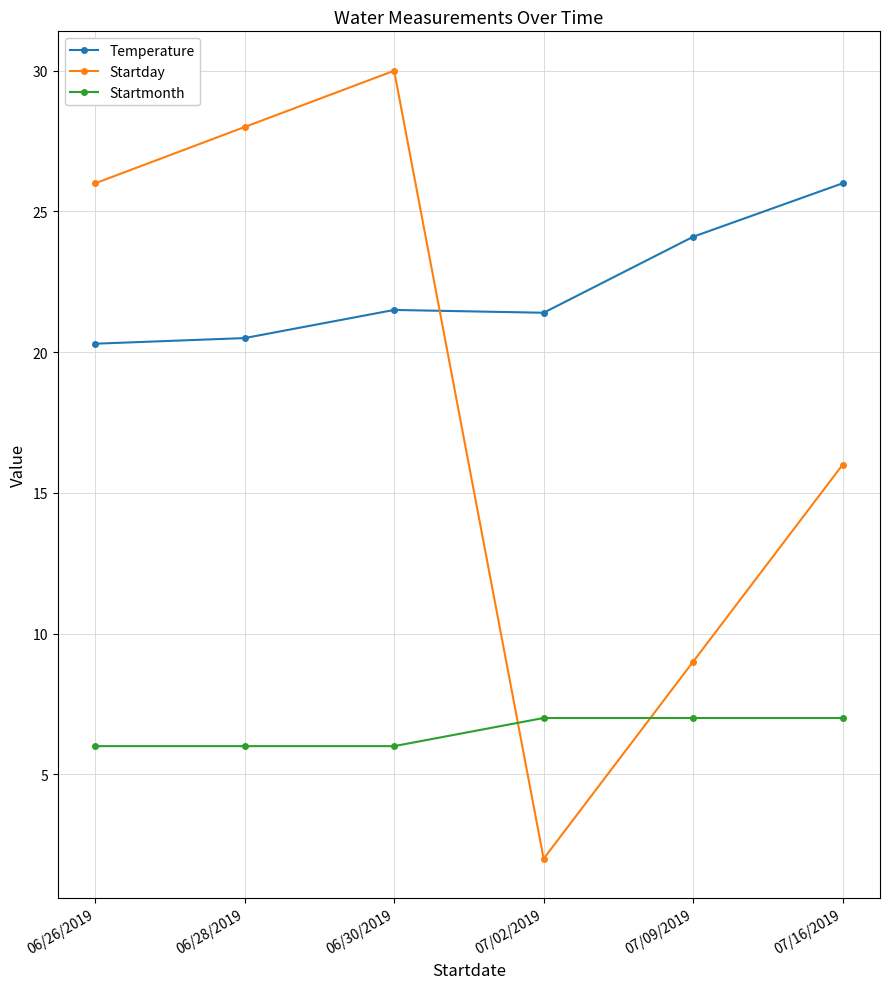

What is the difference between the maximum and second lowest values in the Startday series?

21.0